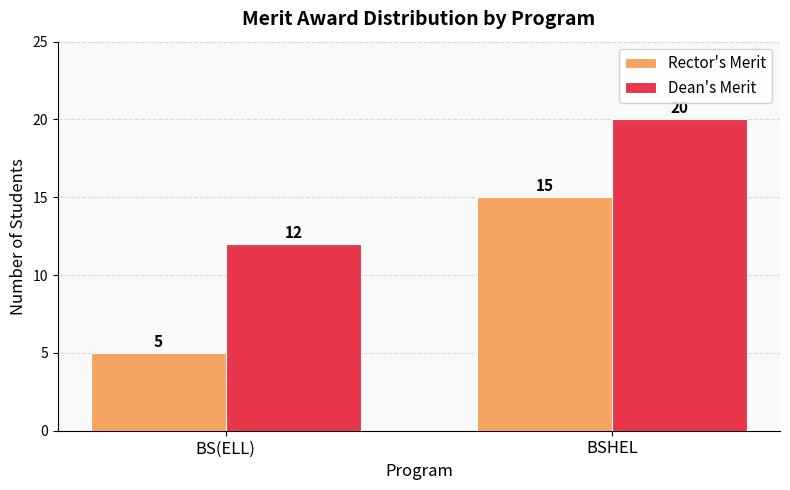

What is the smallest value displayed?

5